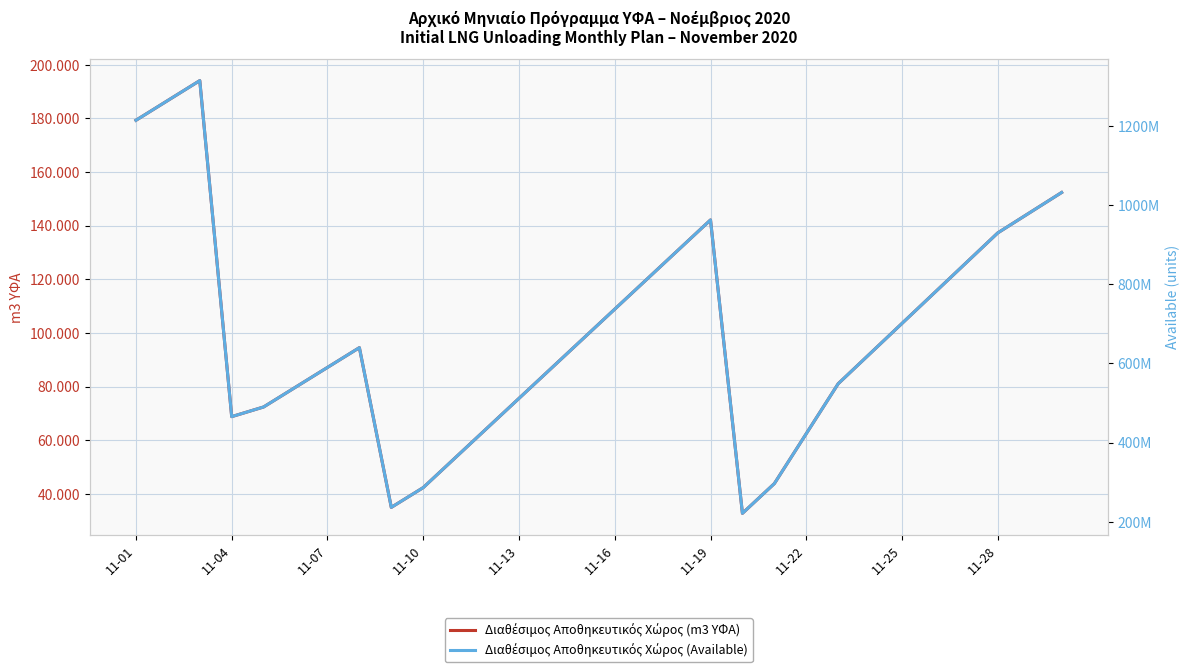

Which has a higher value, 11-04 or 11-16?

11-16